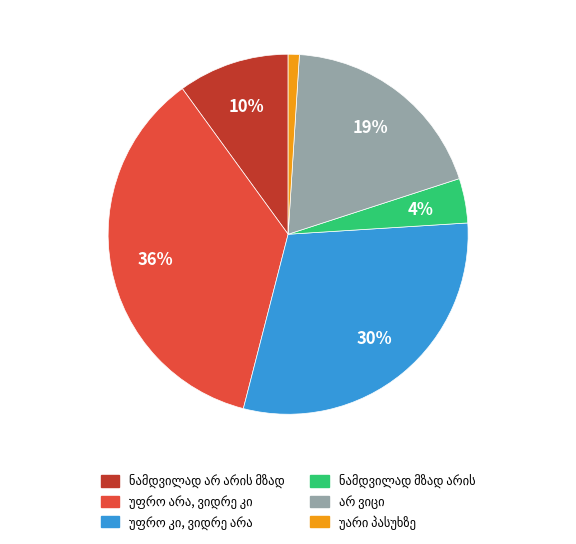

To the nearest percent, what is the difference between the largest and smallest slice percentages?

35%